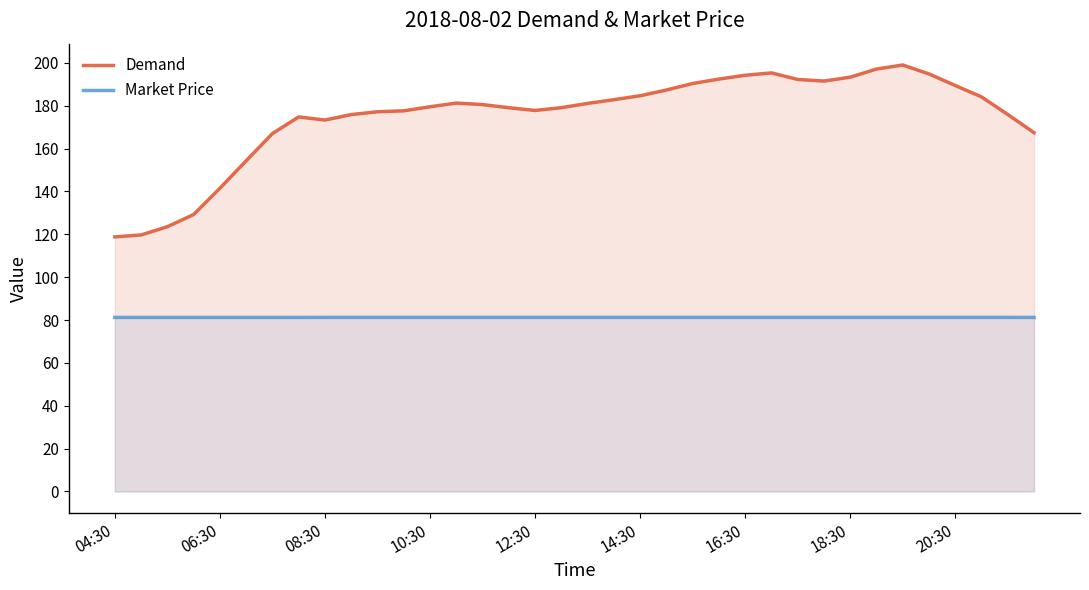

True or false: Demand has a value of 94.8 at 19.

False